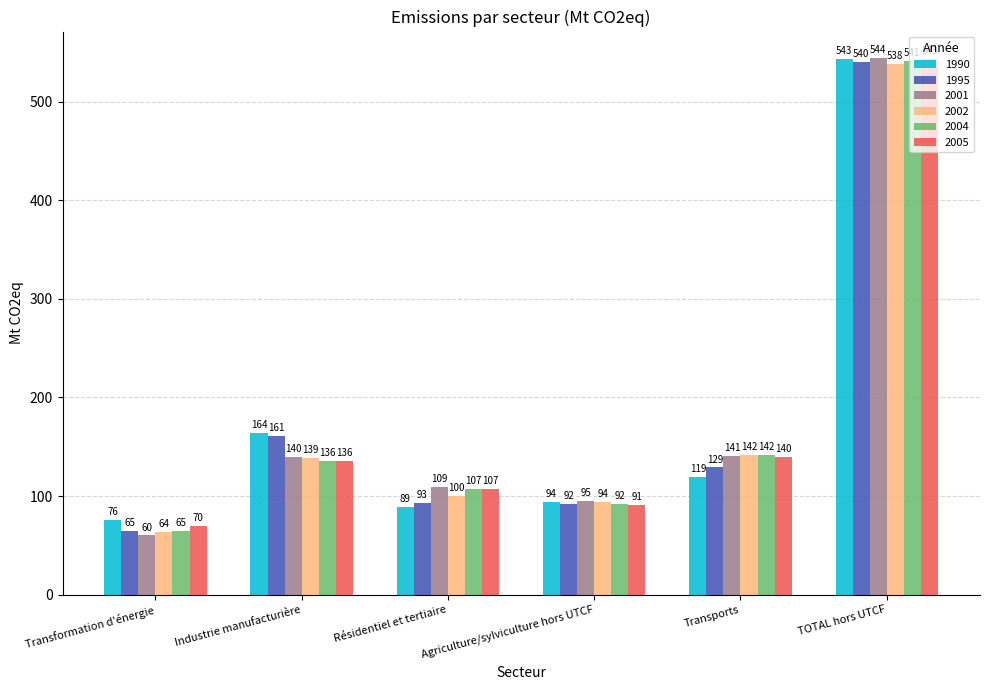

What is the difference between the highest and lowest values at Transformation d'énergie?

16